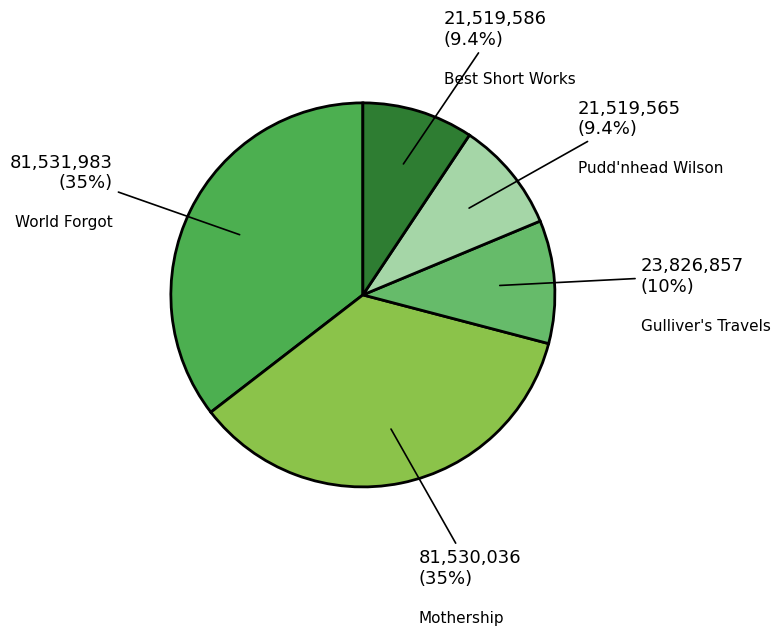

What percentage is the Best Short Works slice, to the nearest percent?

9%